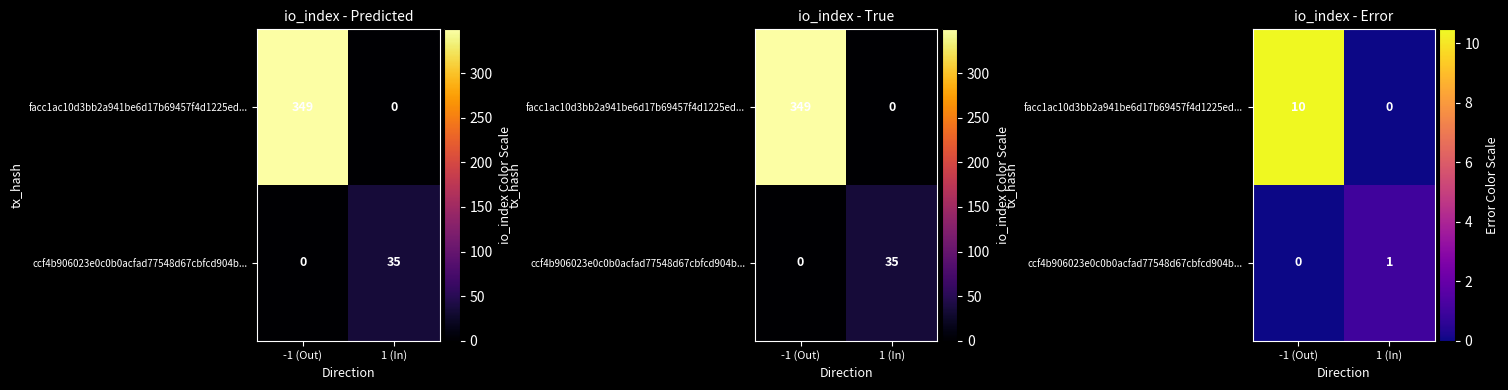

At which label is ccf4b906023e0c0b0acfad77548d67cbfcd904b... closest to 0?

-1 (Out)